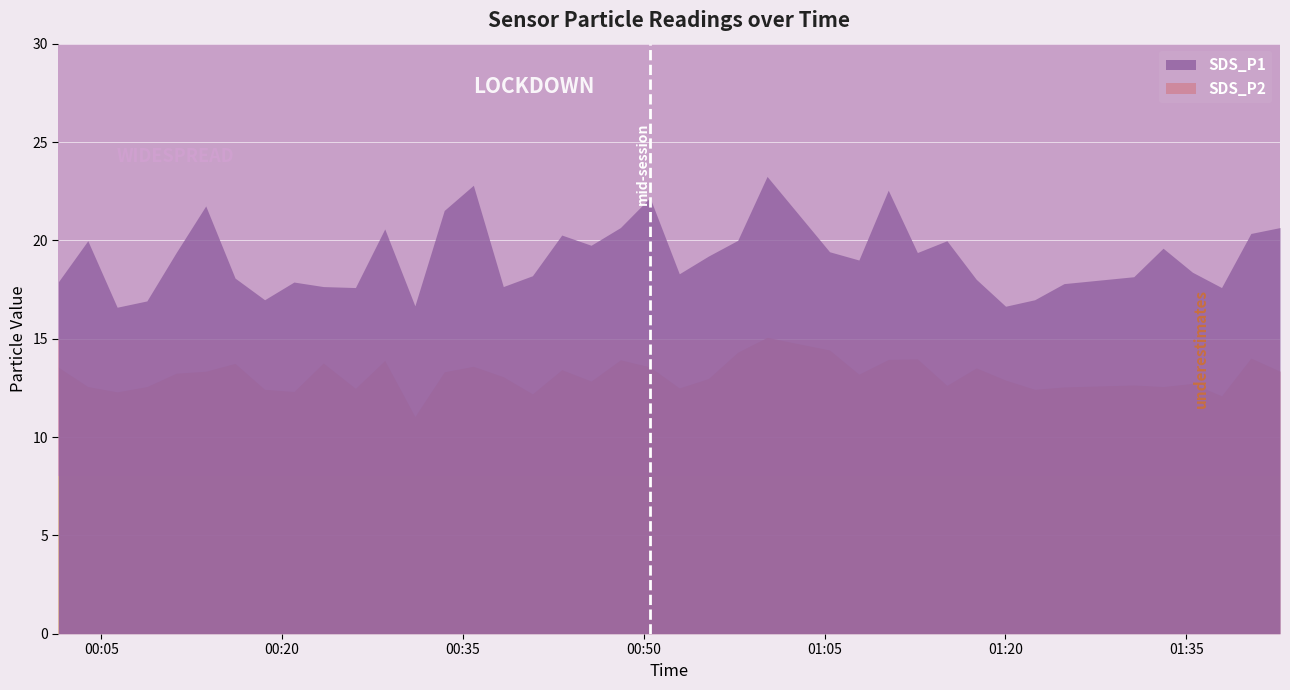

What is the label of the 27th point from the right?

2023/01/22 00:33:27